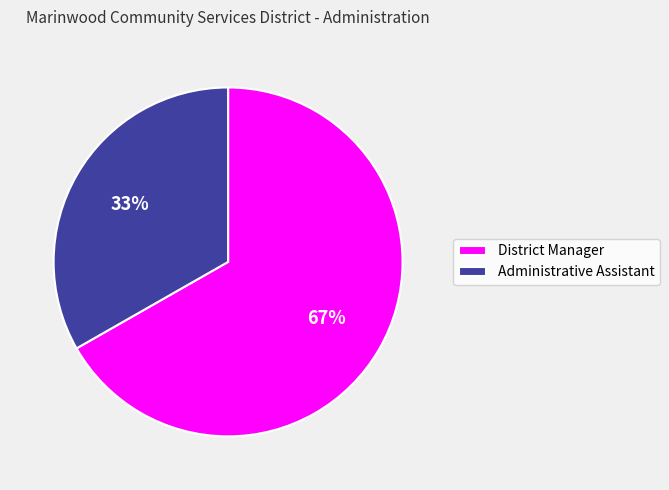

Approximately how many times larger is the value at Administrative Assistant compared to District Manager?

0.5